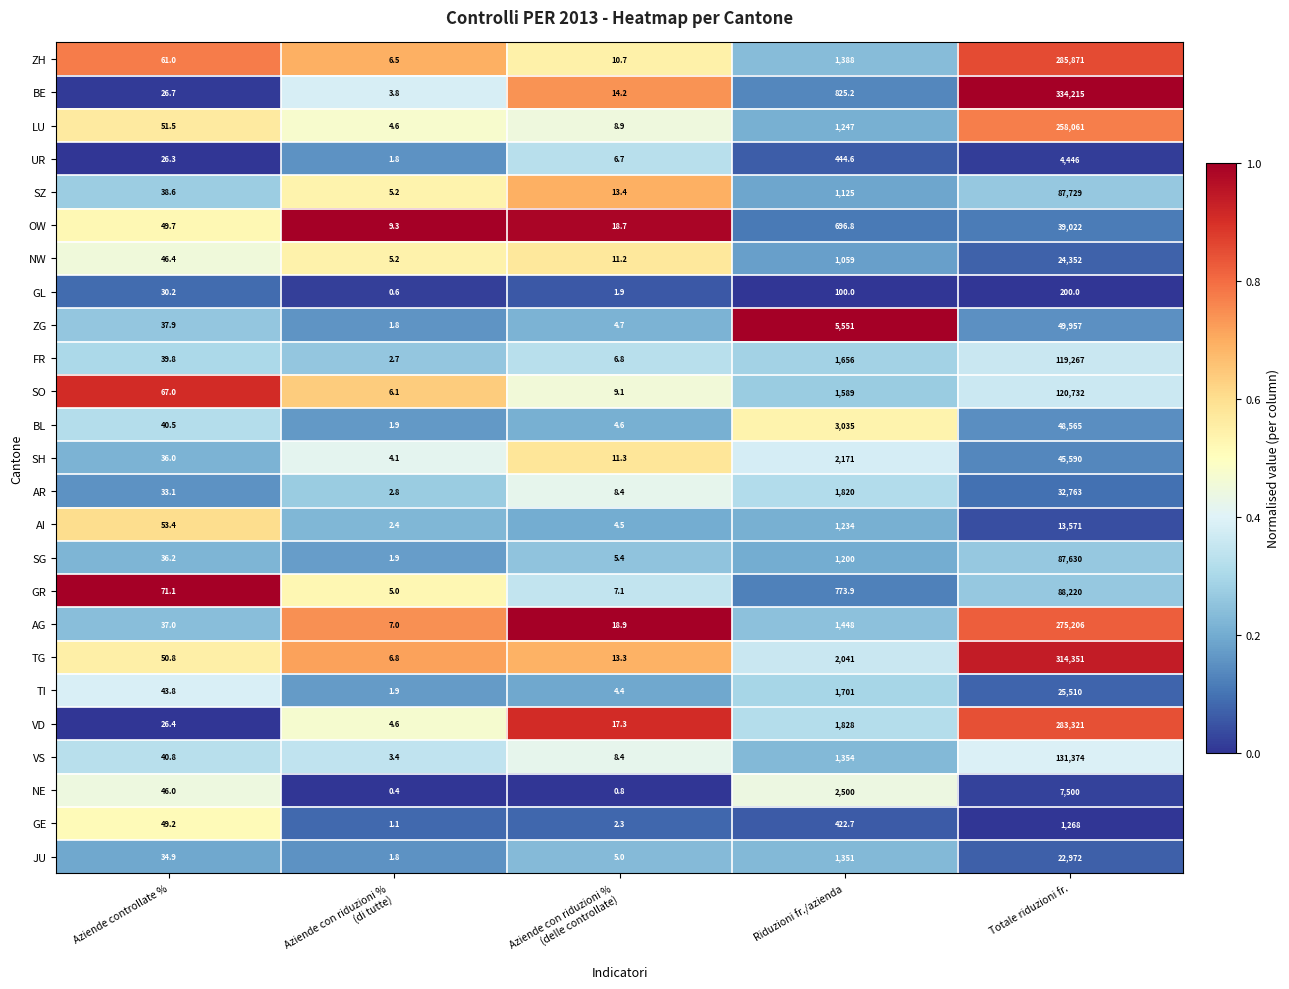

Which series has the widest spread of values?

BE